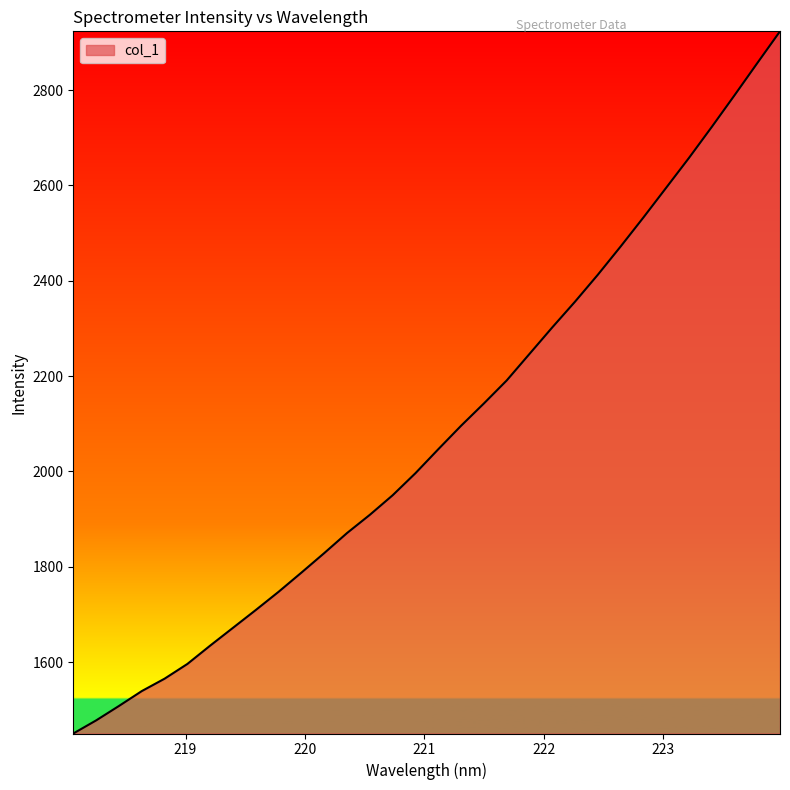

What is the sum of all values?

66584.3